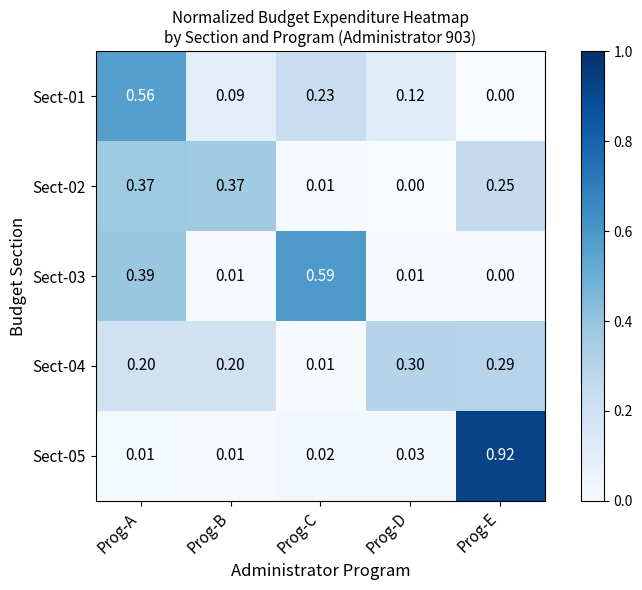

At which category is the sum across all series the highest?

Prog-A